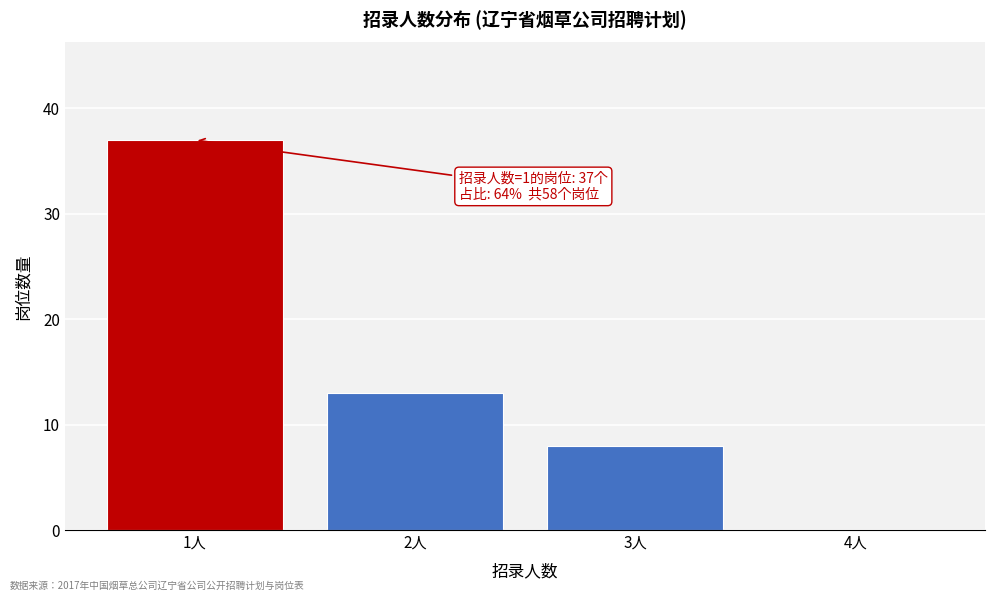

Which range on the x-axis has the tallest bar?

0.5 to 1.5